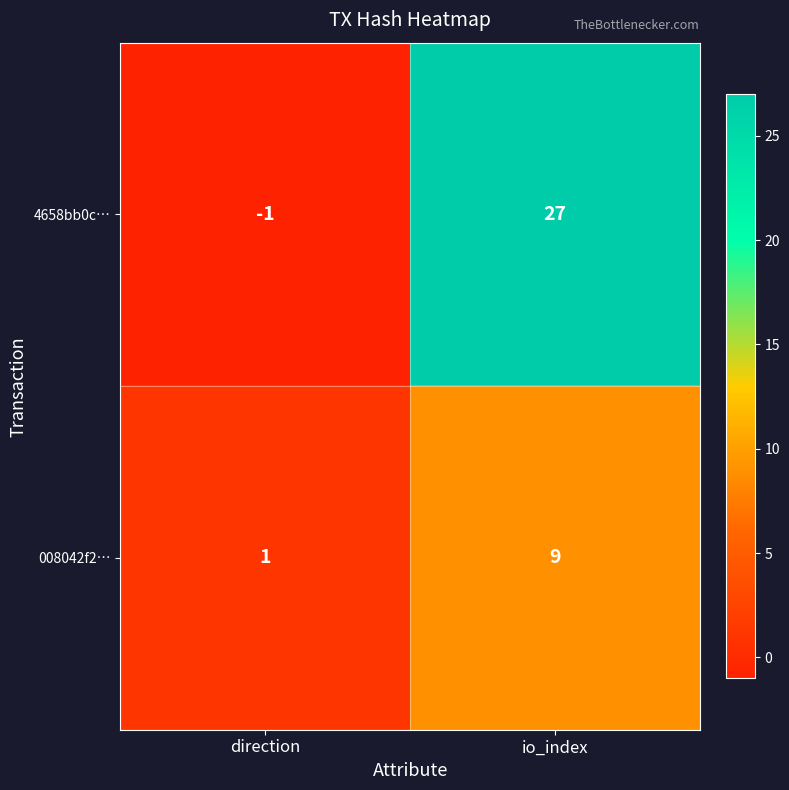

What is the sum of all 4658bb0c… values?

26